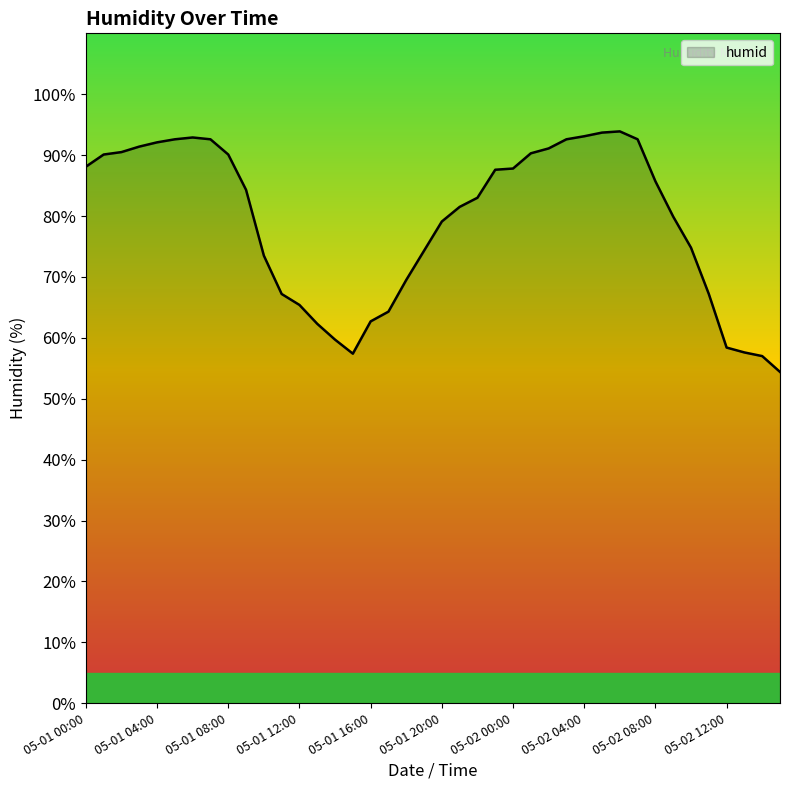

What is the difference between the maximum and minimum values?

39.5